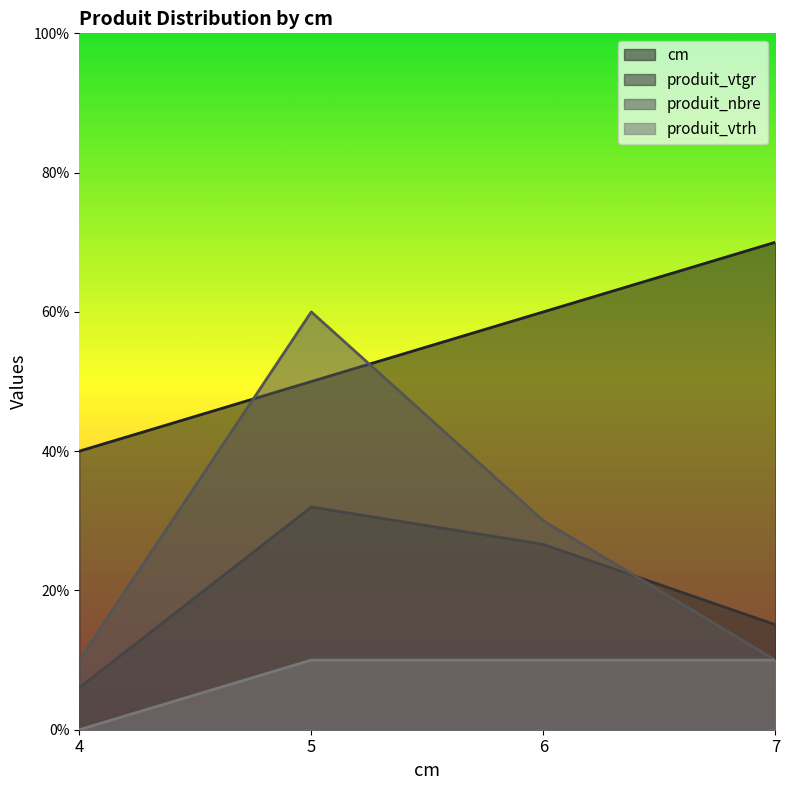

Rank the series by their maximum value, from lowest to highest.

produit_vtrh, produit_vtgr, produit_nbre, cm